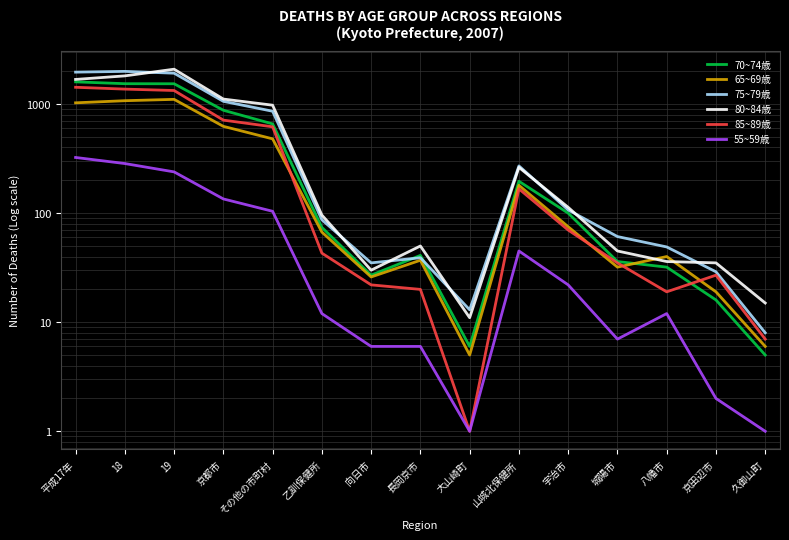

Reading left to right, extract all data points from this chart.

70~74歳: 平成17年=1599	18=1538	19=1536	京都市=878	その他の市町村=658	乙訓保健所=74	向日市=27	長岡京市=41	大山崎町=6	山城北保健所=196	宇治市=100	城陽市=36	八幡市=32	京田辺市=16	久御山町=5
65~69歳: 平成17年=1027	18=1074	19=1105	京都市=625	その他の市町村=480	乙訓保健所=67	向日市=26	長岡京市=37	大山崎町=5	山城北保健所=180	宇治市=75	城陽市=32	八幡市=40	京田辺市=19	久御山町=6
75~79歳: 平成17年=1963	18=1995	19=1920	京都市=1060	その他の市町村=860	乙訓保健所=87	向日市=35	長岡京市=39	大山崎町=13	山城北保健所=271	宇治市=107	城陽市=61	八幡市=49	京田辺市=29	久御山町=8
80~84歳: 平成17年=1683	18=1814	19=2089	京都市=1112	その他の市町村=977	乙訓保健所=96	向日市=30	長岡京市=50	大山崎町=11	山城北保健所=263	宇治市=113	城陽市=45	八幡市=36	京田辺市=35	久御山町=15
85~89歳: 平成17年=1426	18=1372	19=1332	京都市=713	その他の市町村=619	乙訓保健所=43	向日市=22	長岡京市=20	大山崎町=1	山城北保健所=167	宇治市=70	城陽市=35	八幡市=19	京田辺市=27	久御山町=7
55~59歳: 平成17年=324	18=285	19=239	京都市=135	その他の市町村=104	乙訓保健所=12	向日市=6	長岡京市=6	大山崎町=1	山城北保健所=45	宇治市=22	城陽市=7	八幡市=12	京田辺市=2	久御山町=1